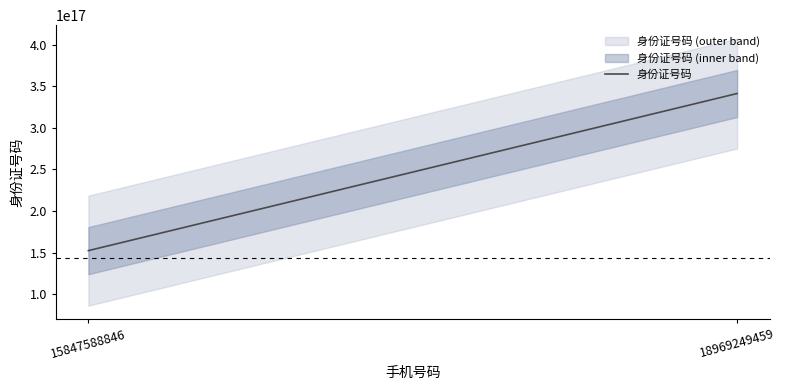

Read the value at 15847588846, to the nearest 10.

152327197605227740